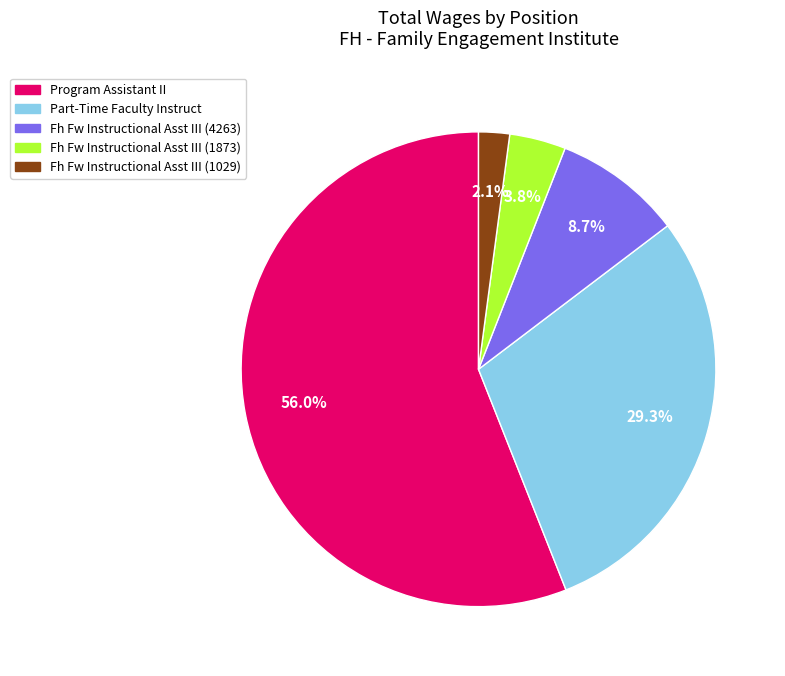

Combined, what portion of the pie is Fh Fw Instructional Asst III (1029) and Fh Fw Instructional Asst III (1873)?

5.9%